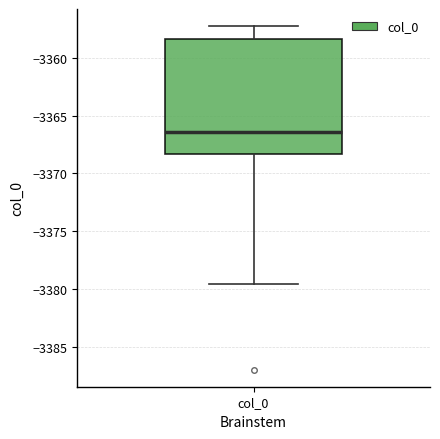

Read this box plot against the y-axis: the position of the median line, the range covered by the box, and the ends of both whiskers. The values are not printed on the chart, so give them approximately, as read against the axis.

median -3366.5, box -3368.5 to -3358.5, whiskers -3379.5 to -3357.5